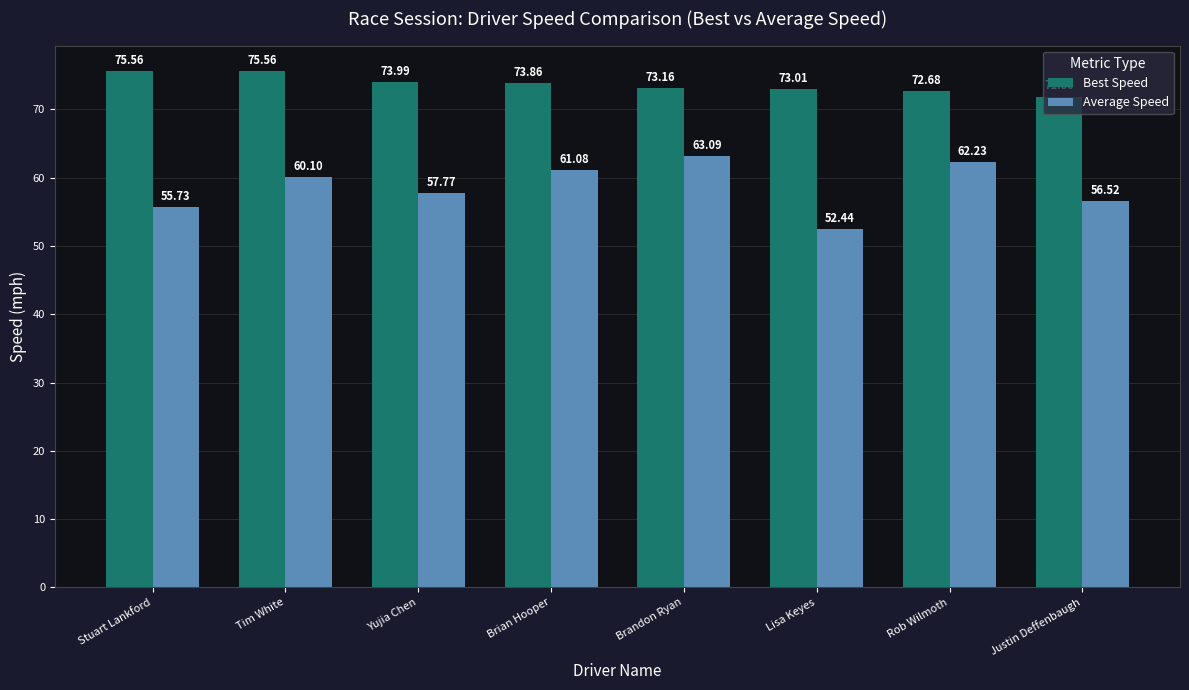

Is the value of Best Speed at Stuart Lankford greater than the value of Average Speed at Brian Hooper?

Yes